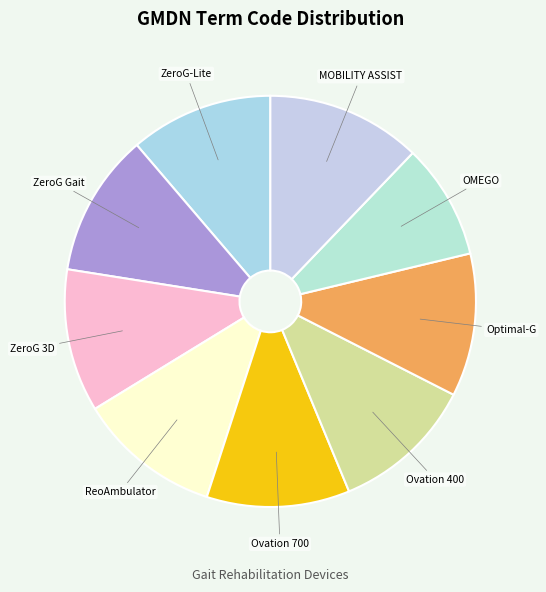

Does ReoAmbulator account for over 50% of the chart?

No